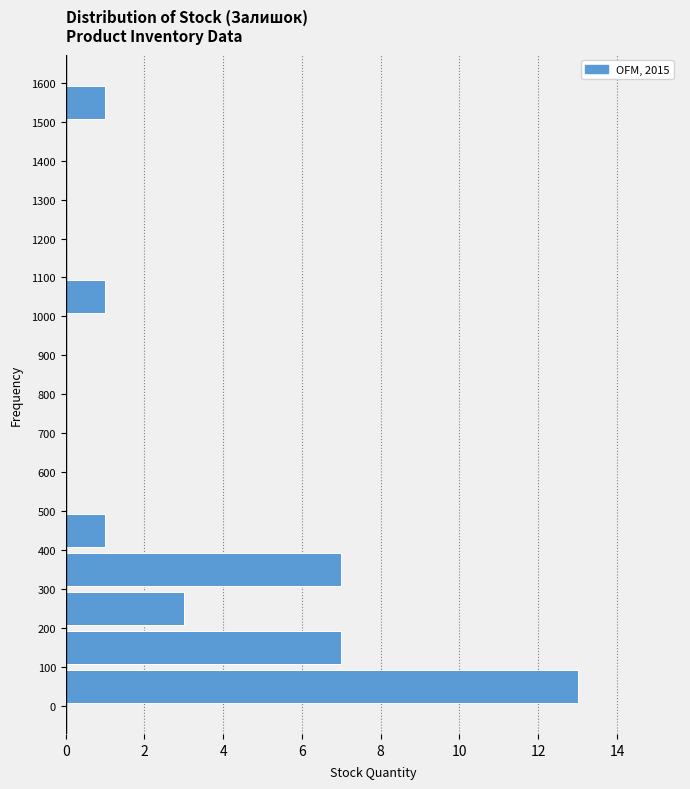

Reading bottom to top, transcribe this chart: for each bar, give the range it covers on the y-axis and its length. The values are not printed on the chart, so give them approximately, as read against the axis.

0 to 100: 13
100 to 200: 7
200 to 300: 3
300 to 400: 7
400 to 500: 1
500 to 600: 0
600 to 700: 0
700 to 800: 0
800 to 900: 0
900 to 1000: 0
1000 to 1100: 1
1100 to 1200: 0
1200 to 1300: 0
1300 to 1400: 0
1400 to 1500: 0
1500 to 1600: 1